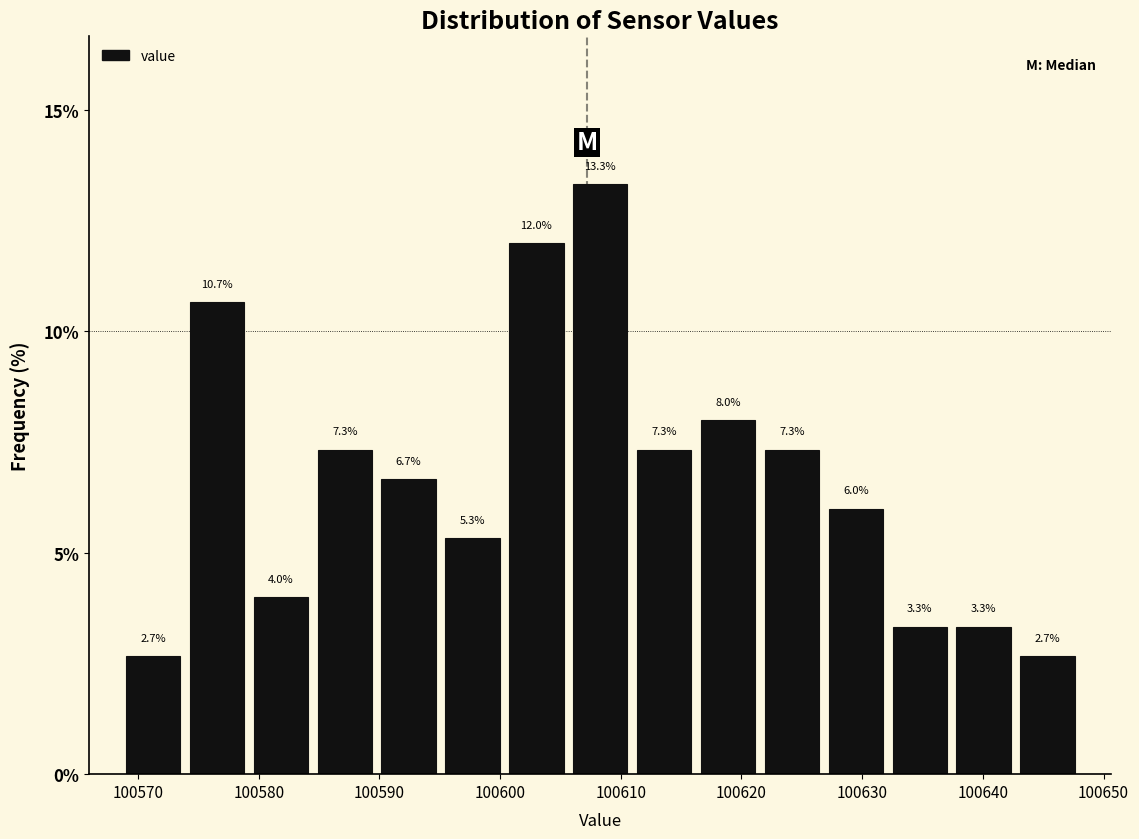

How tall is the bar that spans 100622 to 100627 on the x-axis? The bar edges are not printed on the chart, so give them approximately, as read against the axis.

7.3